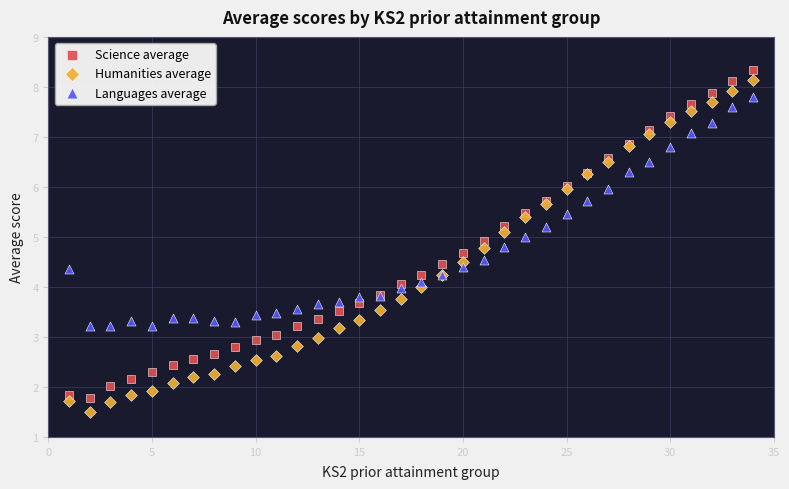

What is the X range (max minus min) for the scatter plot?

33.0